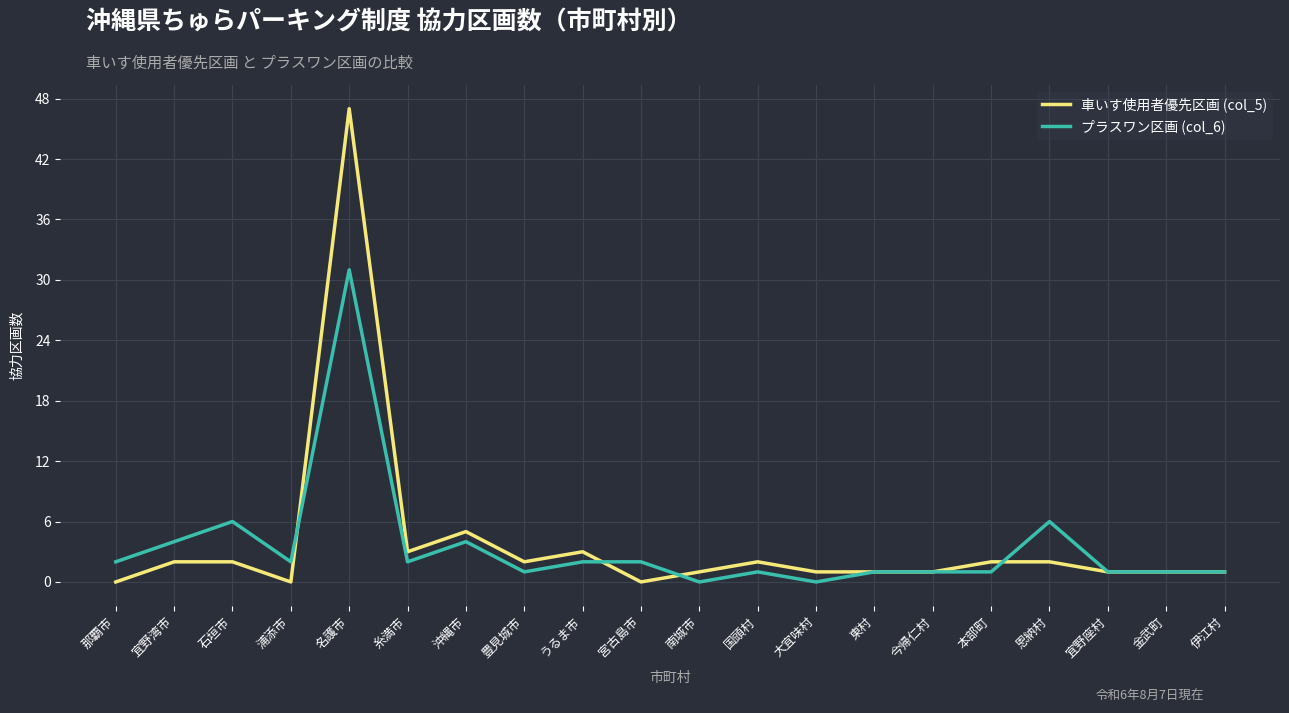

Is the value of プラスワン区画 (col_6) at 東村 greater than the value of 車いす使用者優先区画 (col_5) at 糸満市?

No